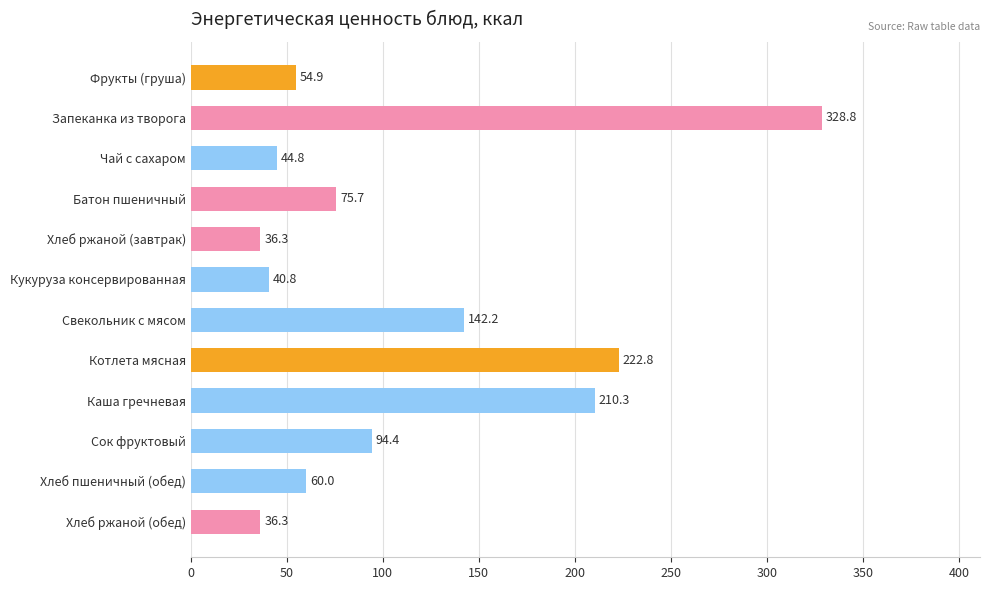

What is the difference between the maximum and second lowest values?

292.5